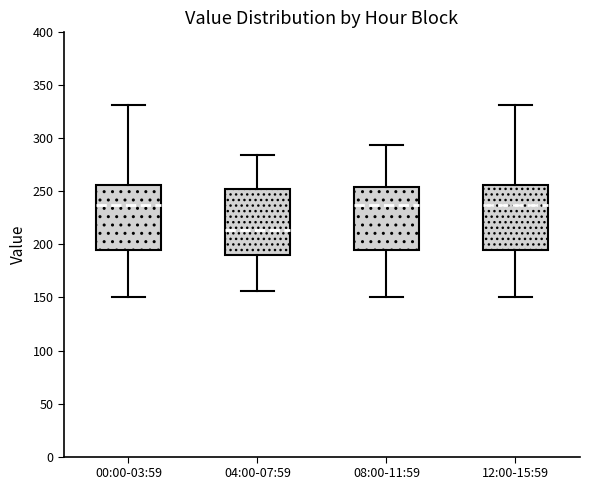

Reading left to right, read every box against the y-axis: the position of its median line, the range the box covers, and the ends of its whiskers. The values are not printed on the chart, so give them approximately, as read against the axis.

00:00-03:59: median 235, box 195 to 255, whiskers 150 to 330
04:00-07:59: median 215, box 190 to 255, whiskers 155 to 285
08:00-11:59: median 235, box 195 to 255, whiskers 150 to 295
12:00-15:59: median 235, box 195 to 255, whiskers 150 to 330